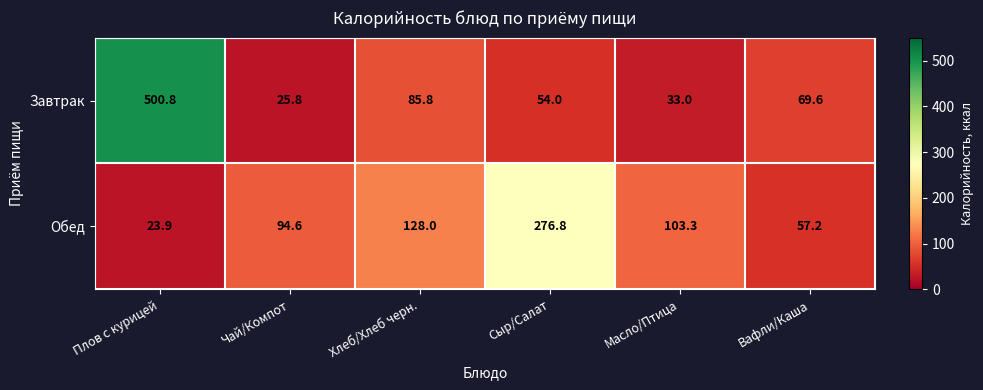

At which category does the chart reach its peak across all series?

Плов с курицей